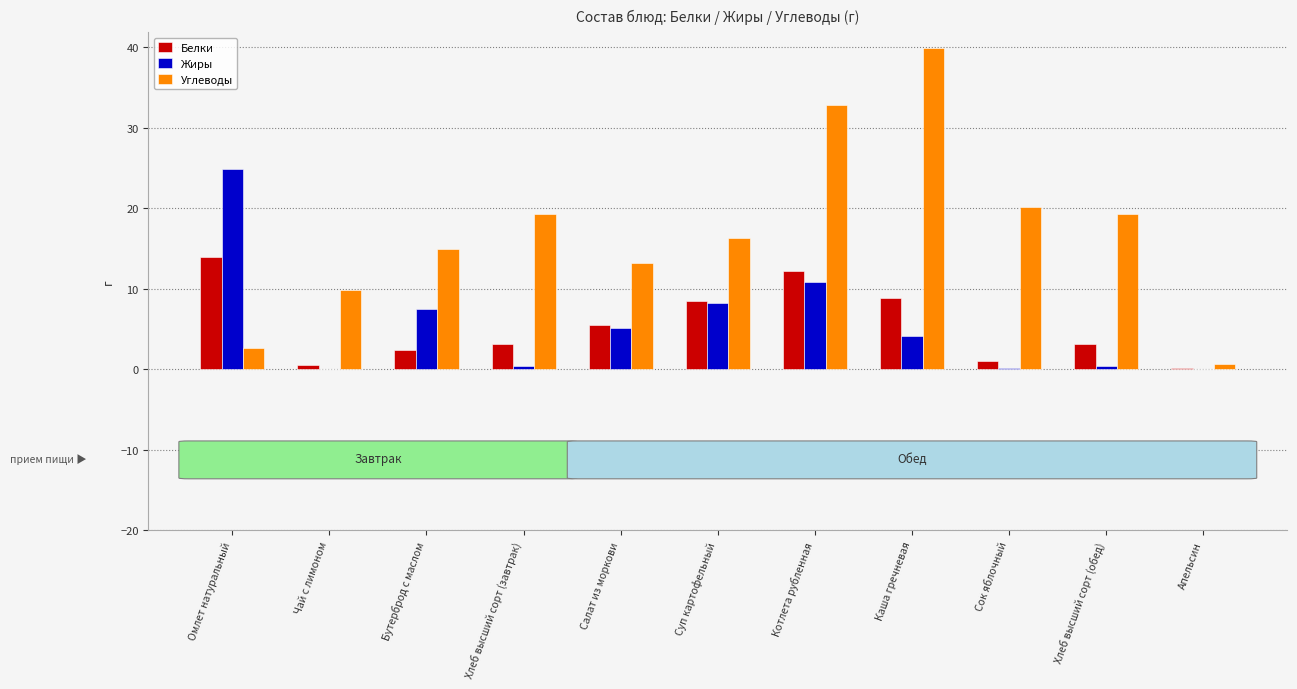

What is the sum of all Белки values?

59.3